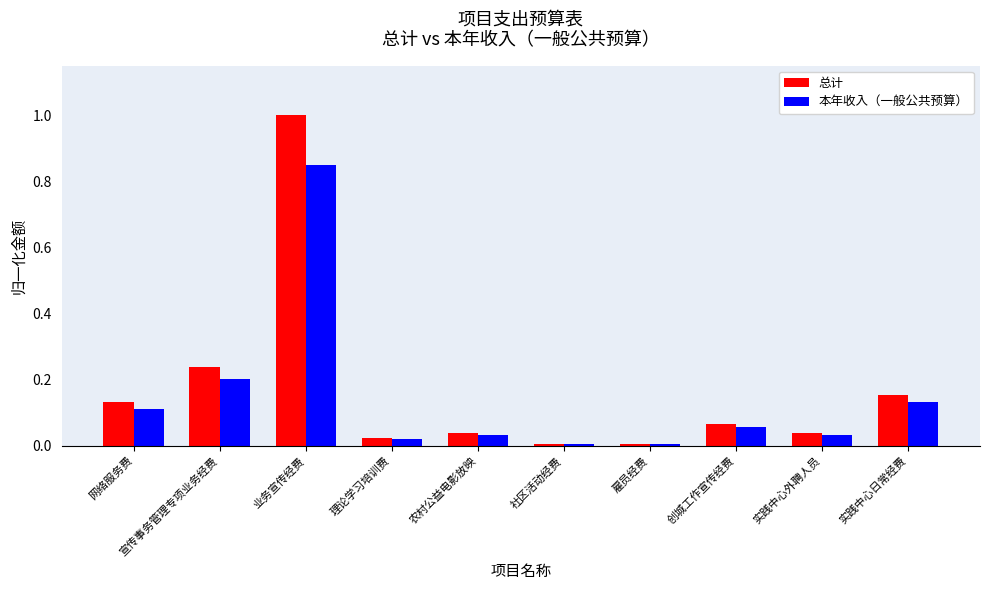

At which category is the sum across all series the highest?

业务宣传经费